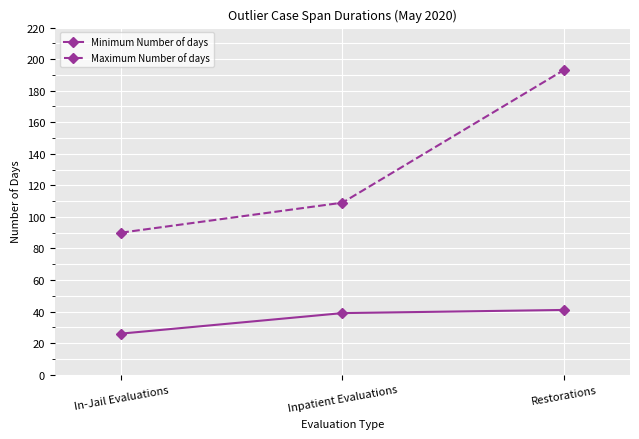

List the labels in order of Maximum Number of days value, smallest first.

In-Jail Evaluations, Inpatient Evaluations, Restorations